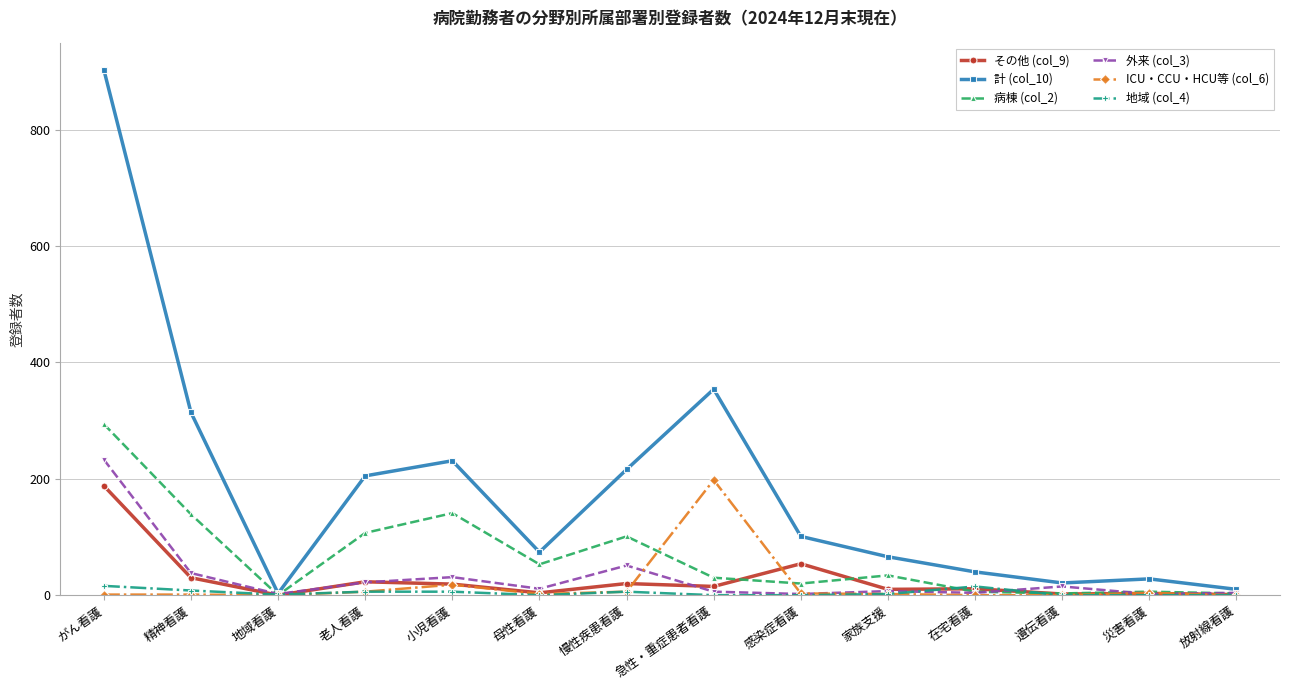

Which series has the largest total across all categories?

計 (col_10)